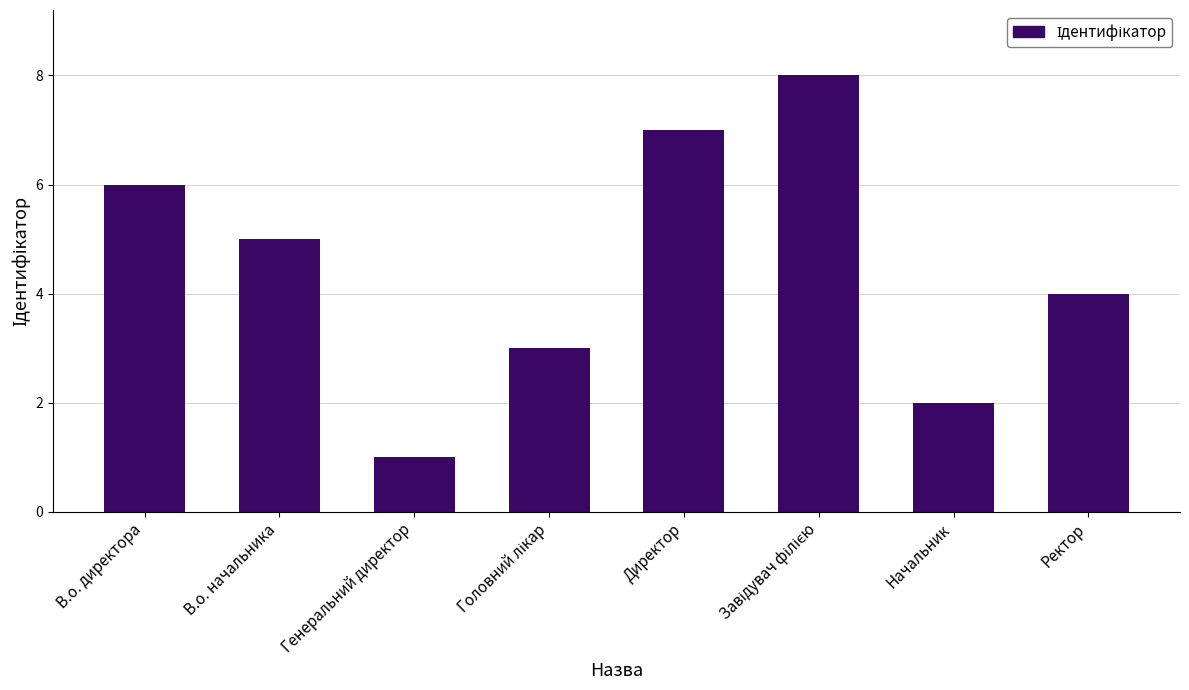

What is the label of the 2nd bar from the right?

Начальник